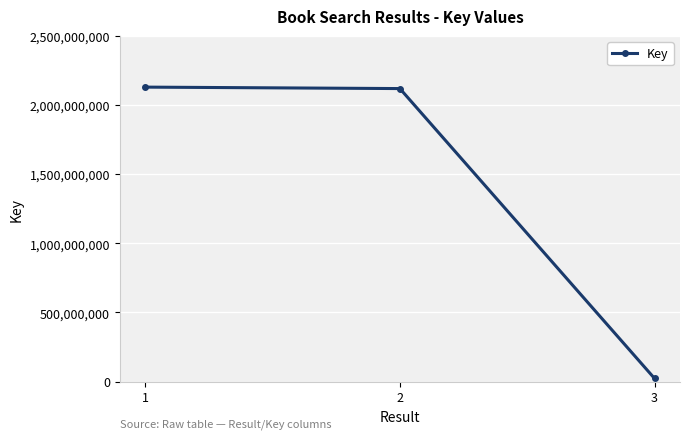

What is the difference between the second highest and minimum values?

2097063654